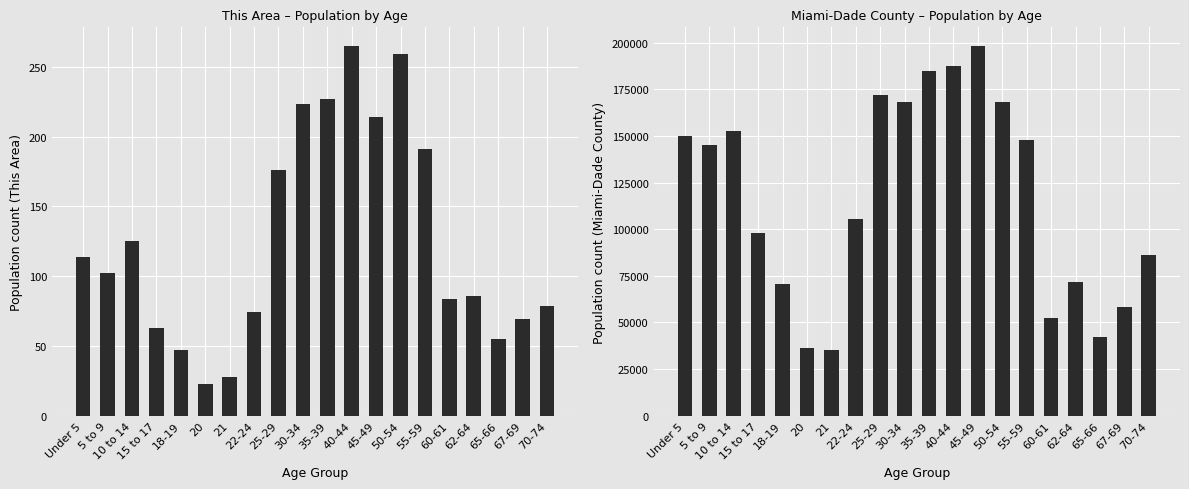

Which series has the largest range (max minus min)?

Miami-Dade County